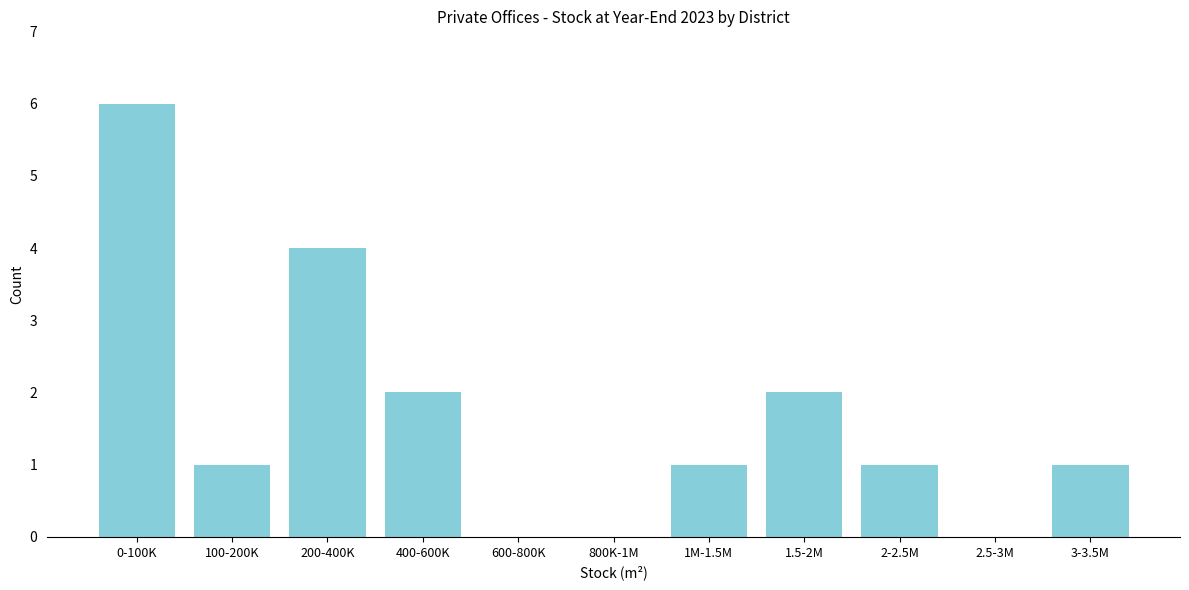

Reading left to right, list all the values displayed in this chart.

0-100K=6	100-200K=1	200-400K=4	400-600K=2	600-800K=0	800K-1M=0	1M-1.5M=1	1.5-2M=2	2-2.5M=1	2.5-3M=0	3-3.5M=1